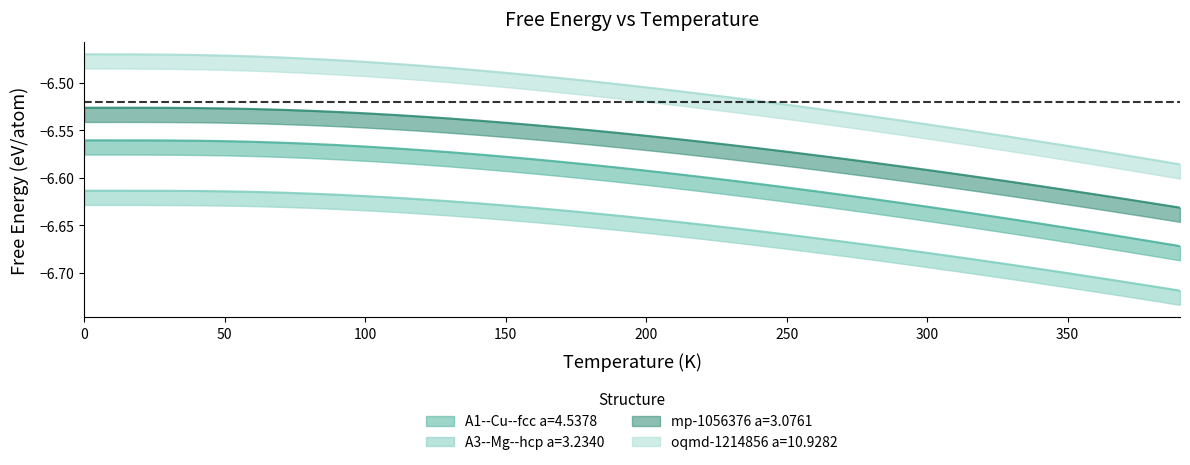

Rank the series at 210 from lowest to highest value.

A3--Mg--hcp a=3.2340, A1--Cu--fcc a=4.5378, mp-1056376 a=3.0761, oqmd-1214856 a=10.9282